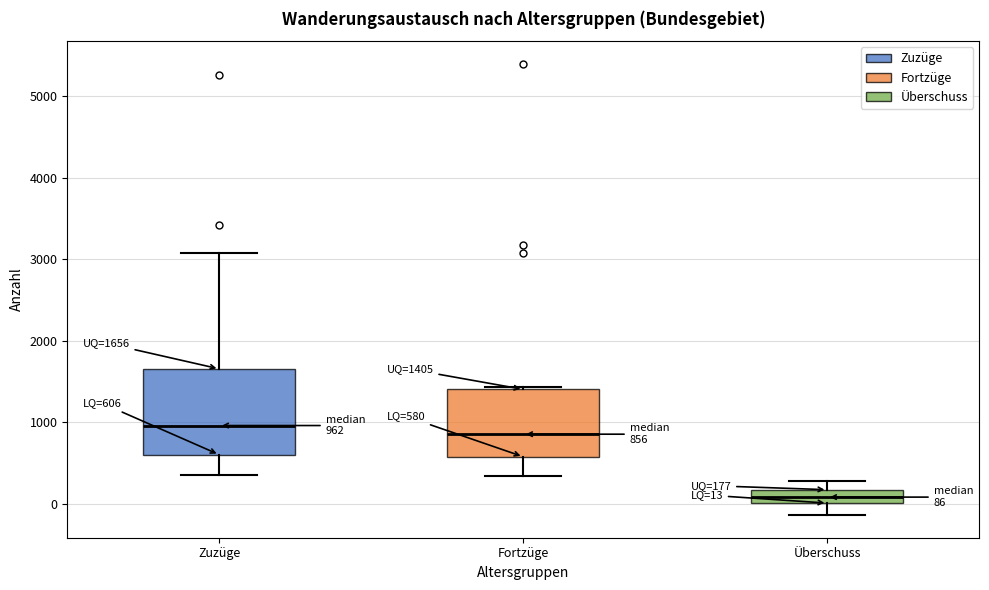

Comparing the boxes themselves (not the whiskers), which one is the tallest?

Zuzüge